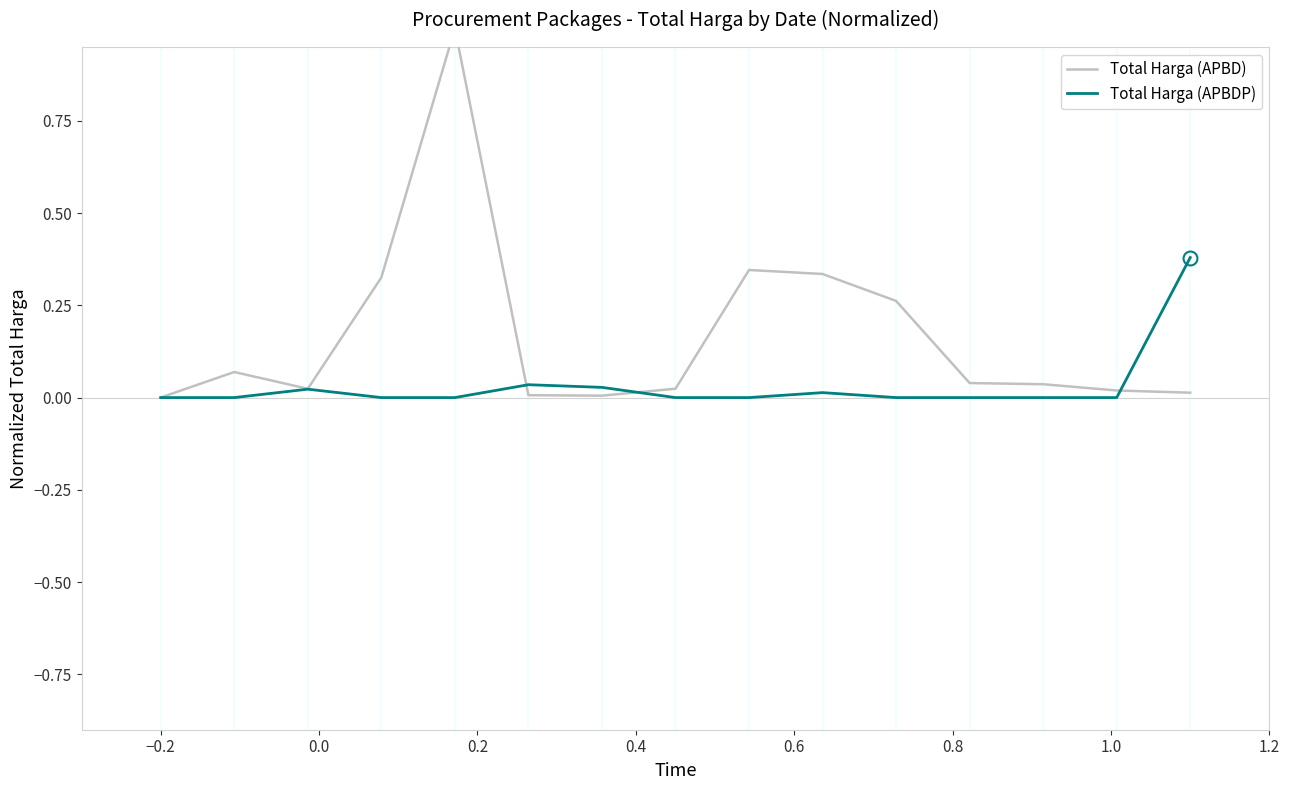

Which series ends up on top after the final intersection of Total Harga (APBD) and Total Harga (APBDP)?

Total Harga (APBDP)